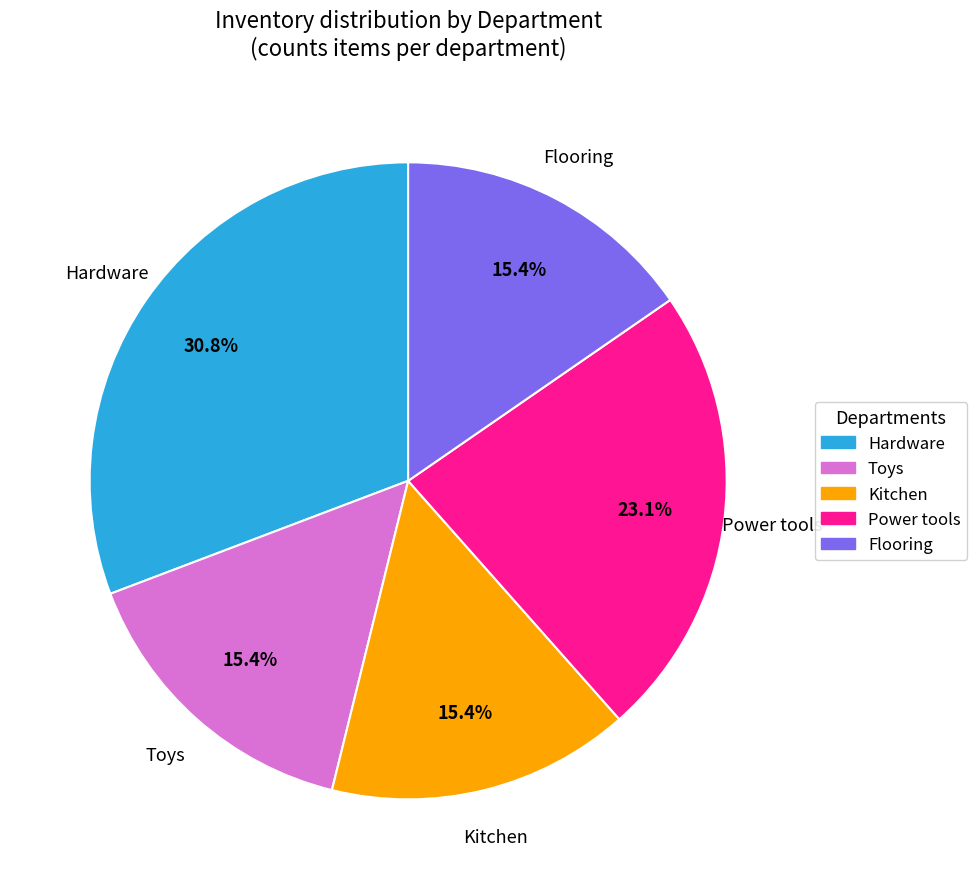

To the nearest percent, what is the difference between the Power tools and Toys slice percentages?

8%